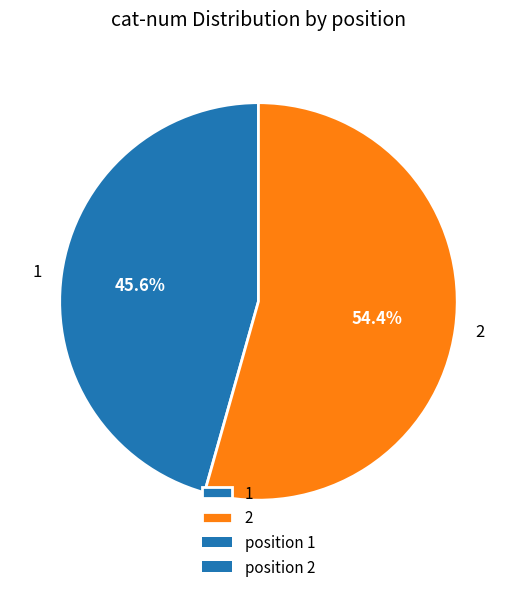

Is there any slice that represents more than half of the pie?

Yes